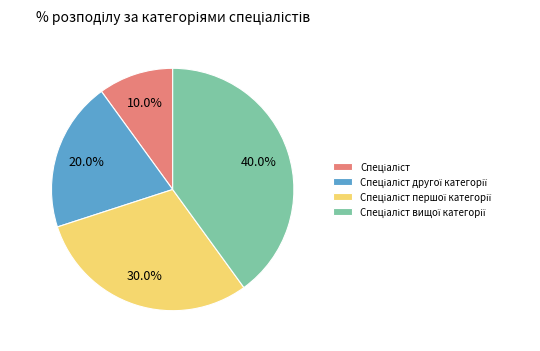

Is there any slice that represents more than half of the pie?

No